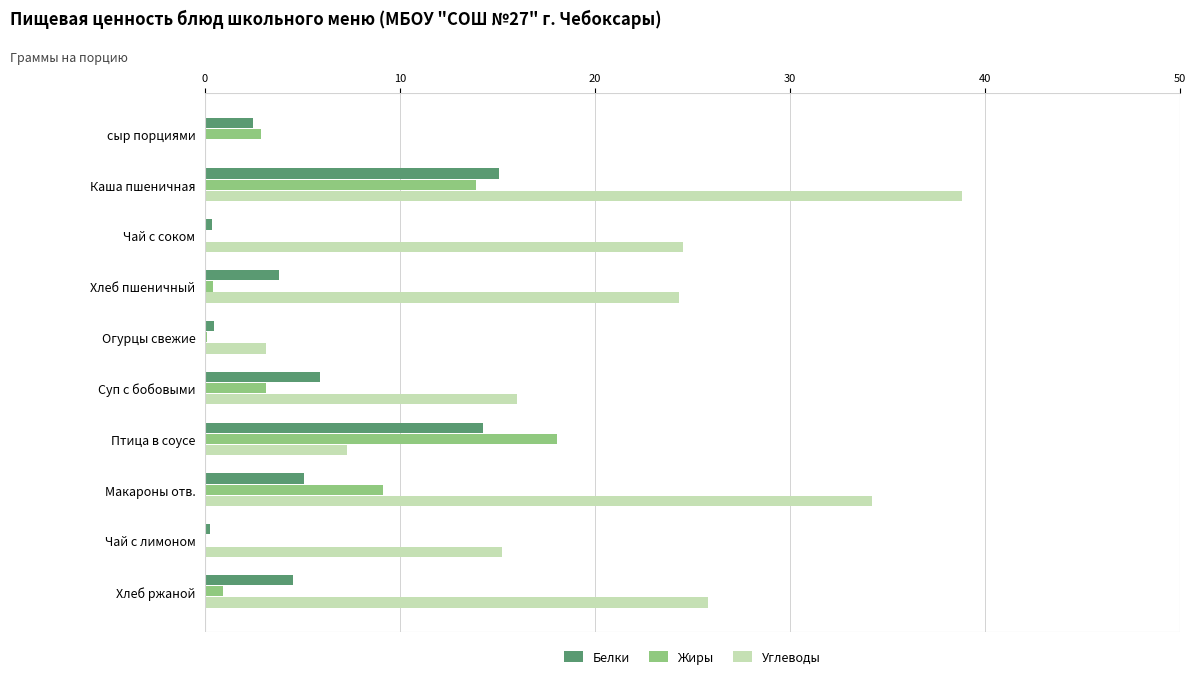

How many data points does each series have?

10